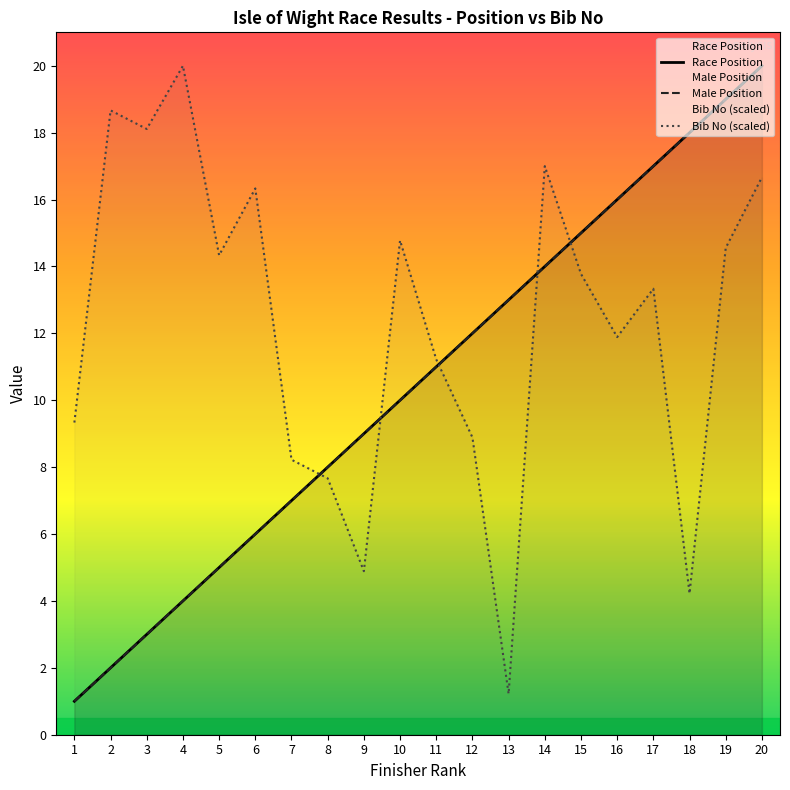

At which label does Male Position first exceed 11?

12